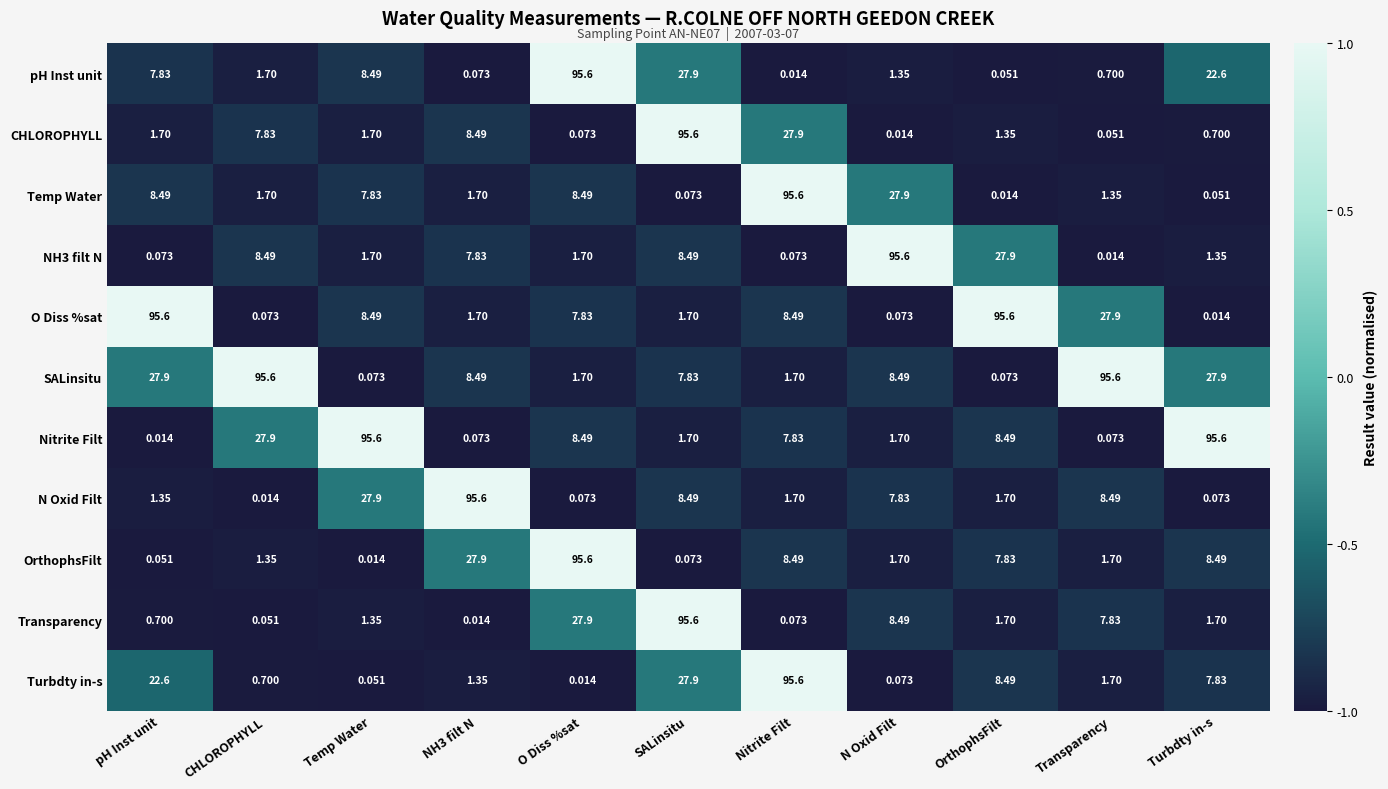

At which label does pH Inst unit reach its peak?

O Diss %sat